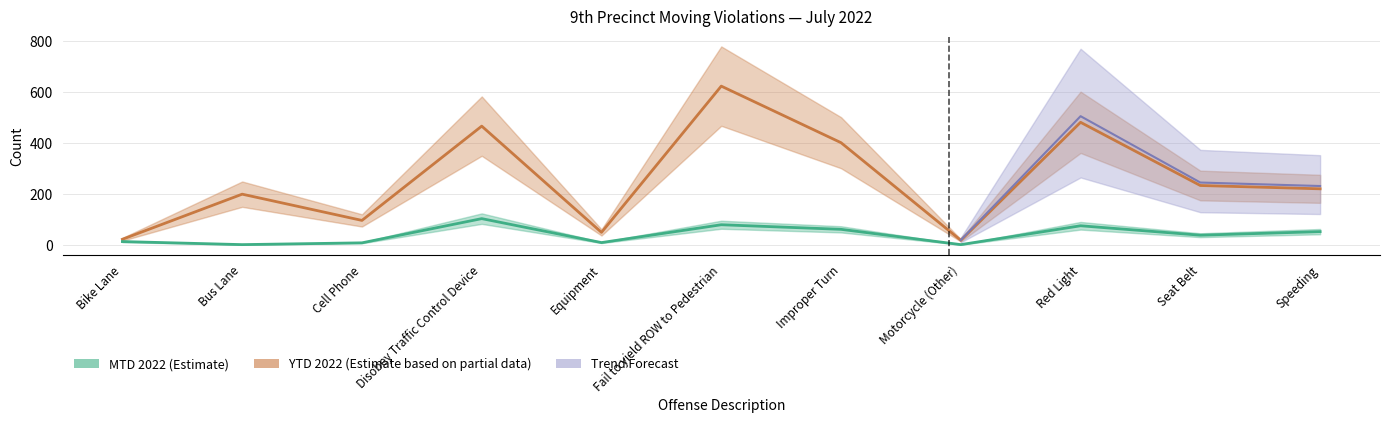

The YTD 2022 series shows 120 at Seat Belt. True or false?

False